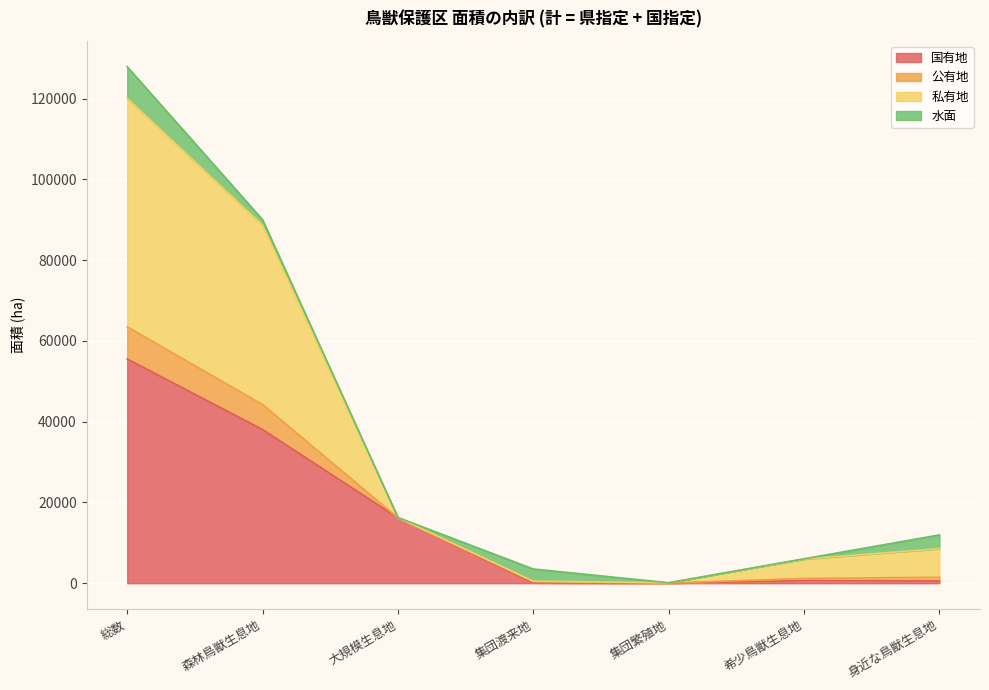

True or false: 国有地 has a value of 16190 at 大規模生息地.

True